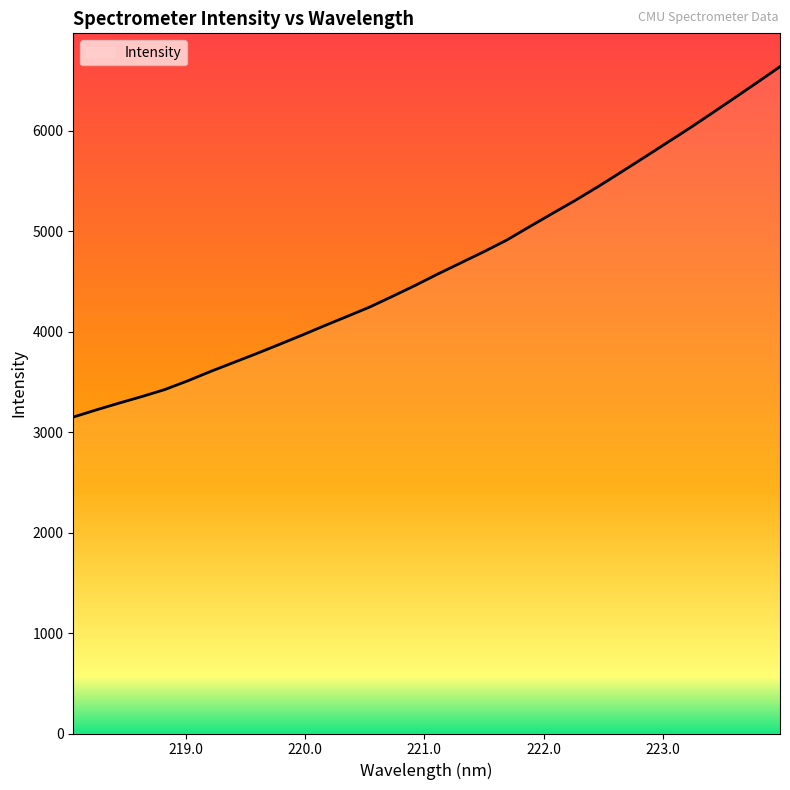

What is the difference between the maximum and minimum values?

3487.8